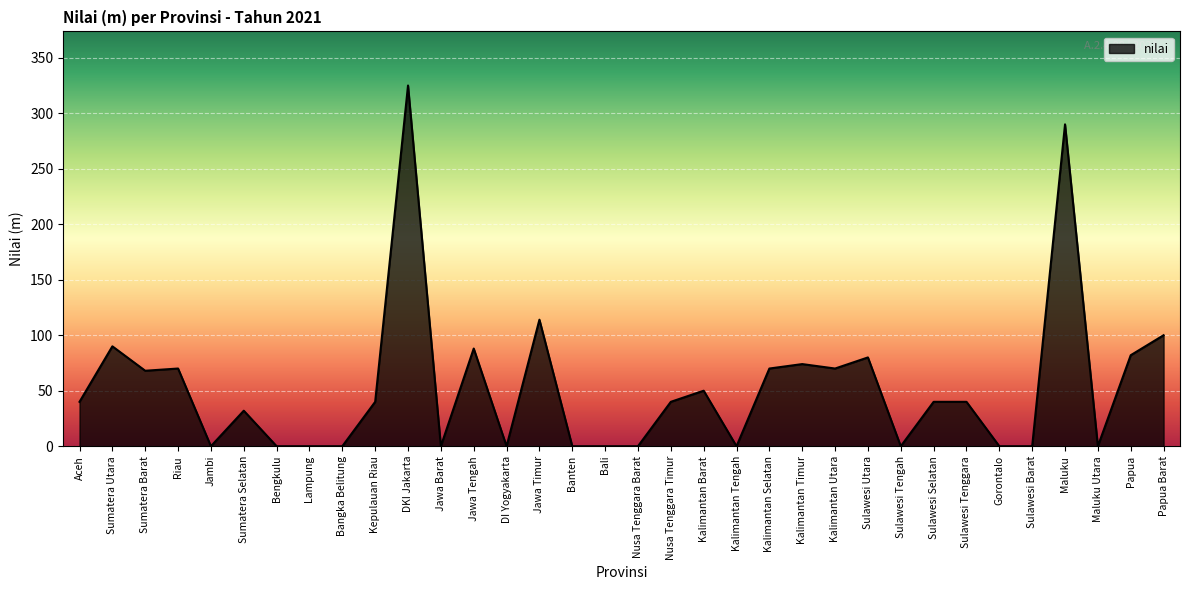

At which label is the value closest to 162?

Jawa Timur